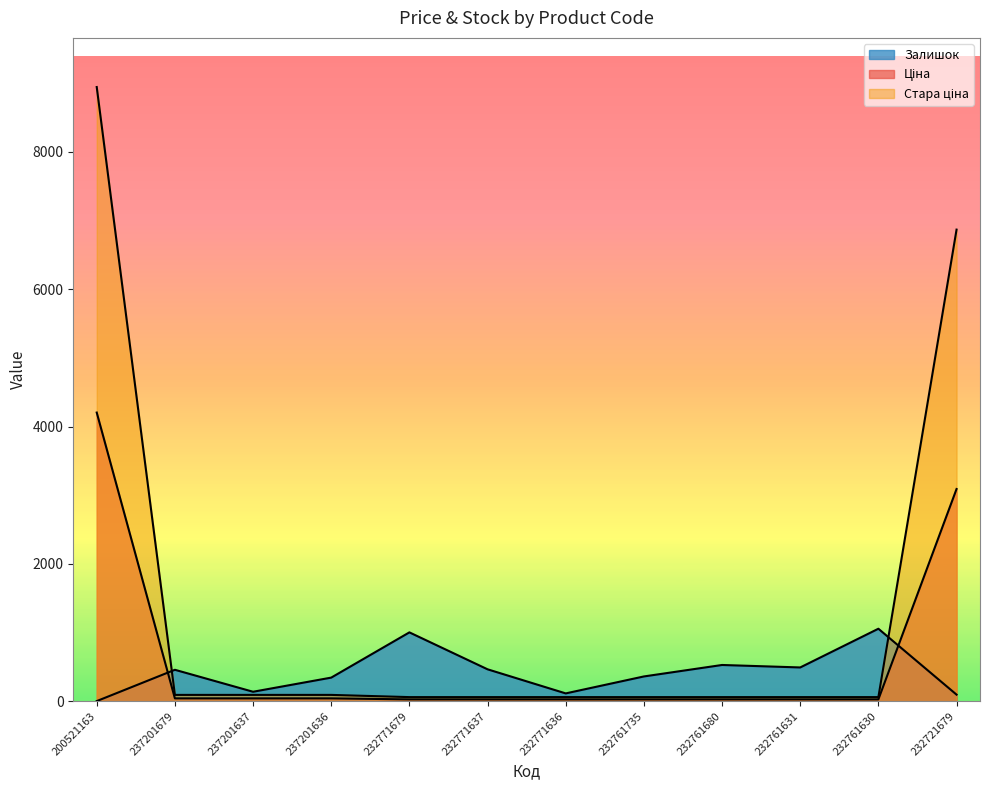

Is the value of Залишок at 232761735 greater than the value of Ціна at 232761735?

Yes